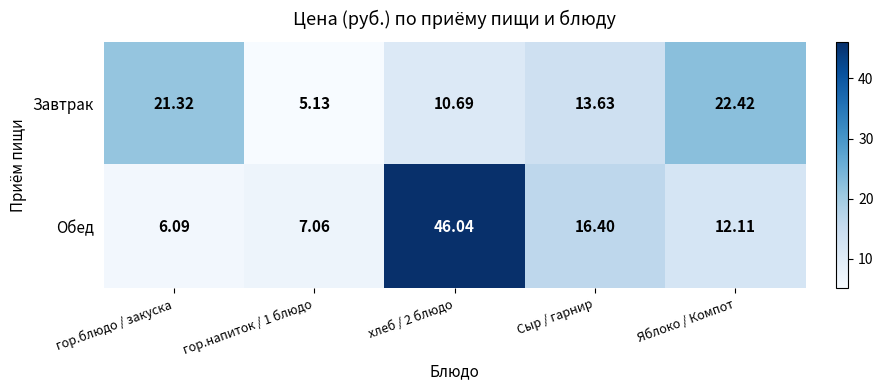

At which label is Завтрак closest to 13?

Сыр / гарнир